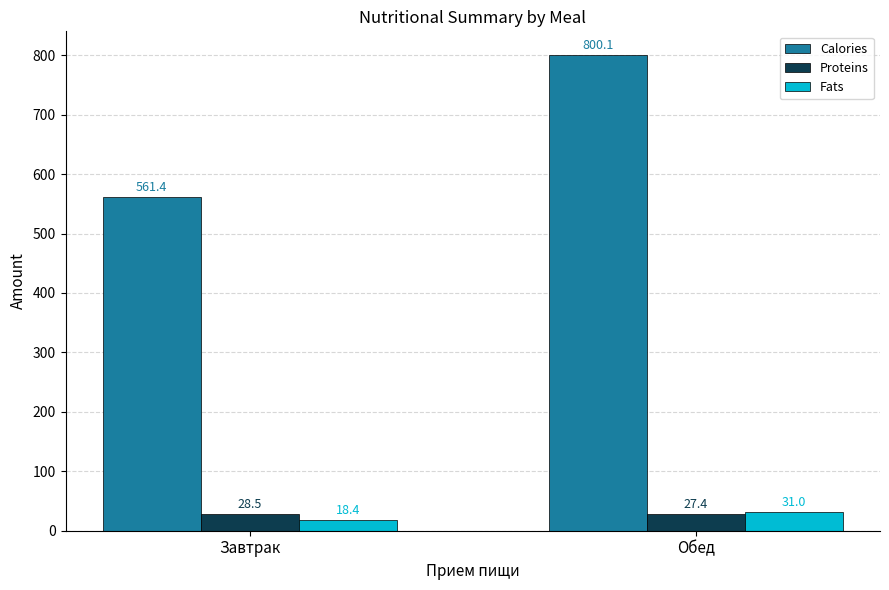

At which category is the sum across all series the highest?

Обед